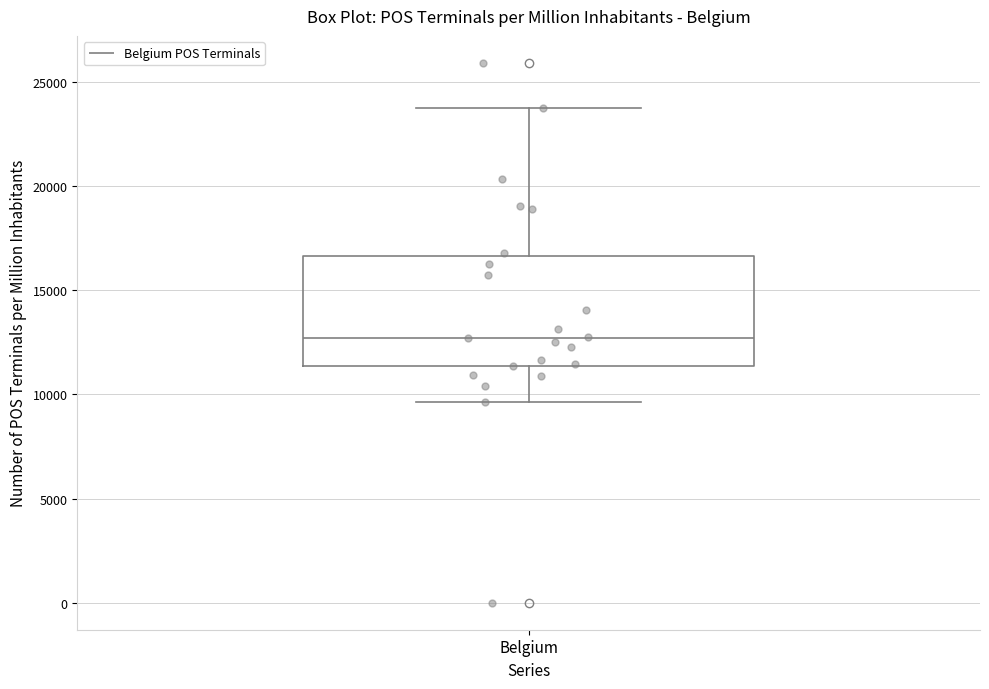

Transcribe this box plot: give where the median line is, the range the box spans, and where the two whiskers end, as read against the y-axis. The values are not printed on the chart, so give them approximately, as read against the axis.

median 12500, box 11500 to 16500, whiskers 9500 to 23500